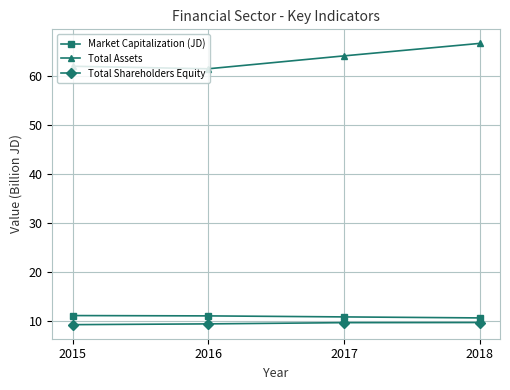

True or false: Total Shareholders Equity has more than 1 points higher than both neighbors.

False